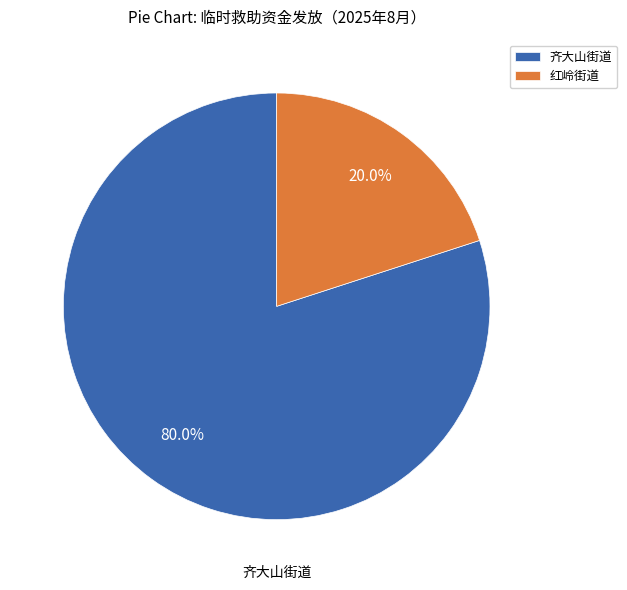

How much of the chart is everything except 齐大山街道?

20.0%